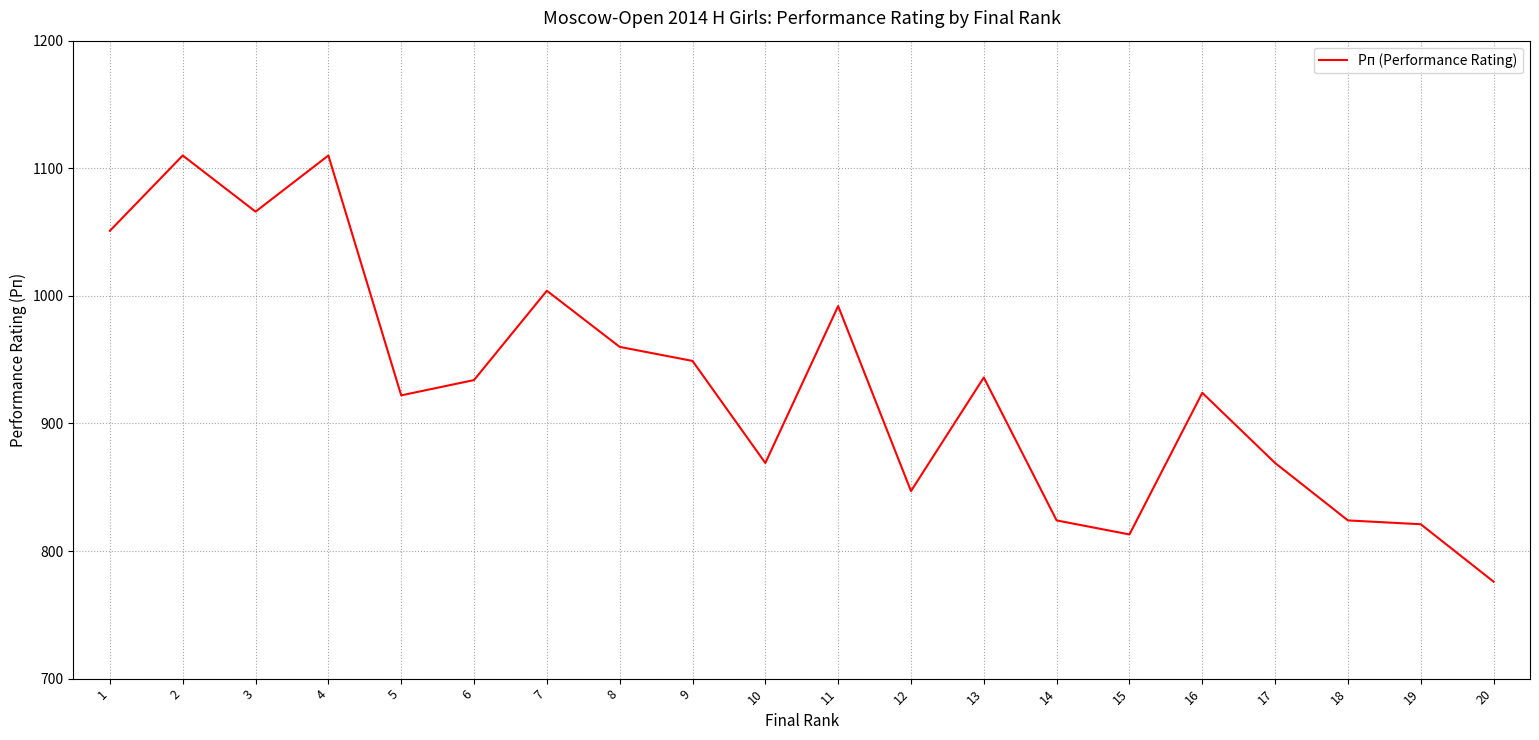

Reading left to right, transcribe all the data shown in this chart.

1051	1110	1066	1110	922	934	1004	960	949	869	992	847	936	824	813	924	869	824	821	776